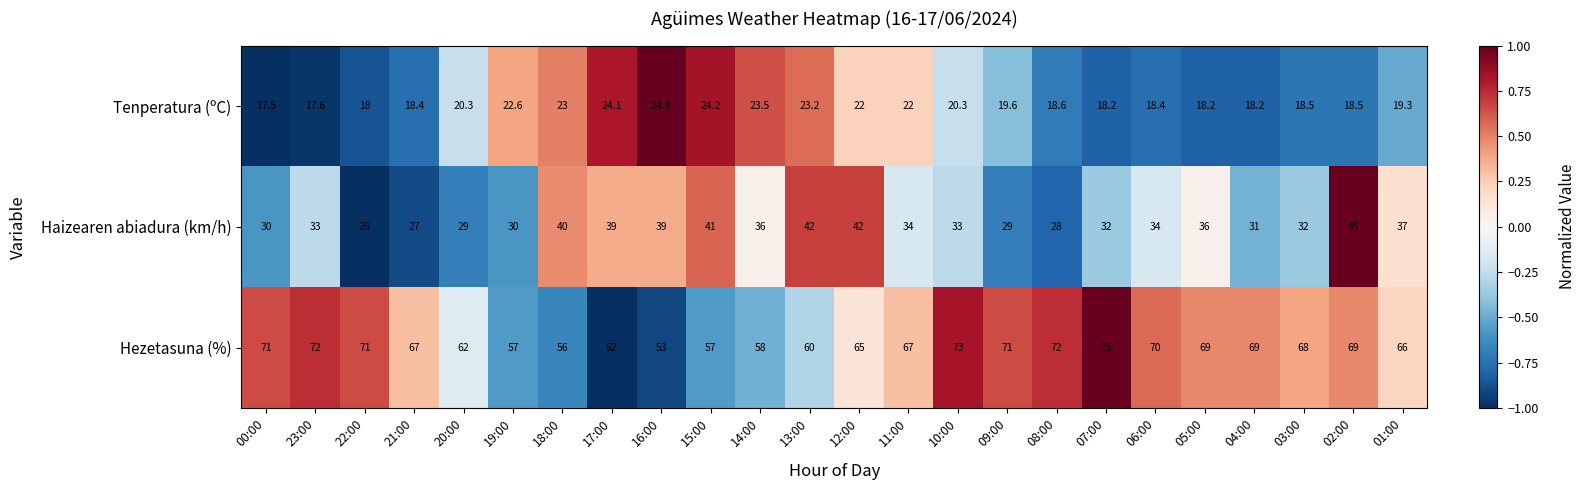

How many categories are shown in the chart?

24